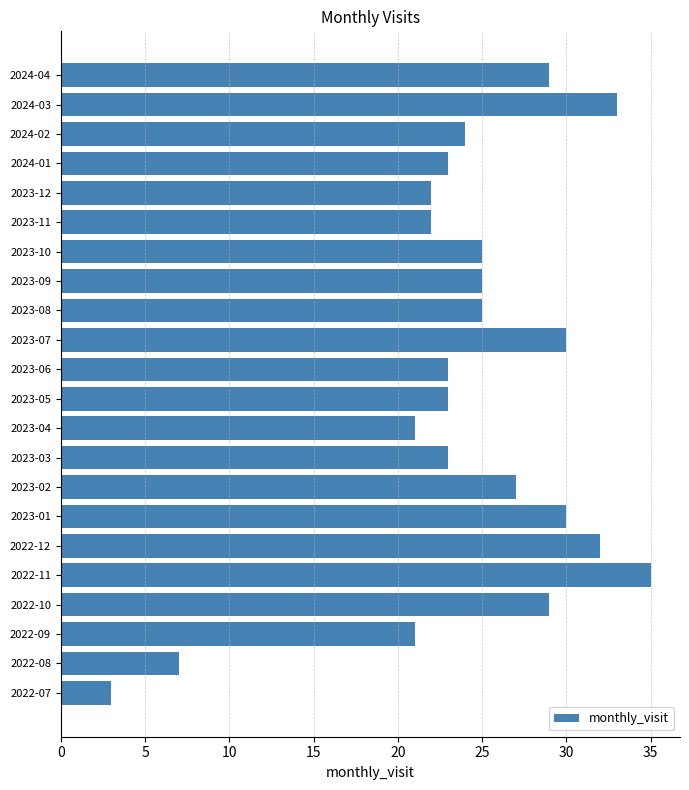

Which category has the highest value across all series?

2022-11